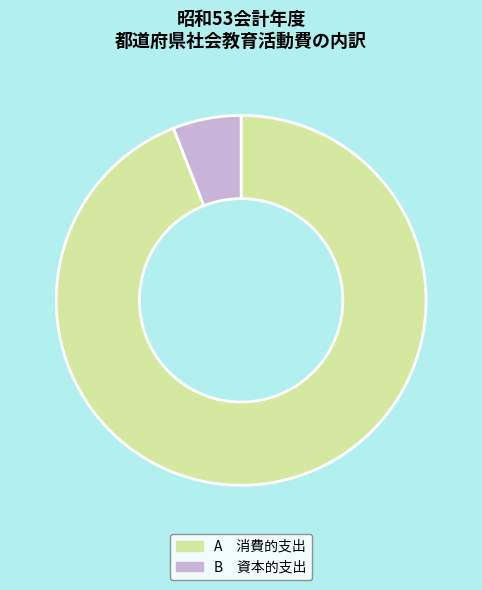

The A 消費的支出 slice represents 86% of the pie. True or false?

False